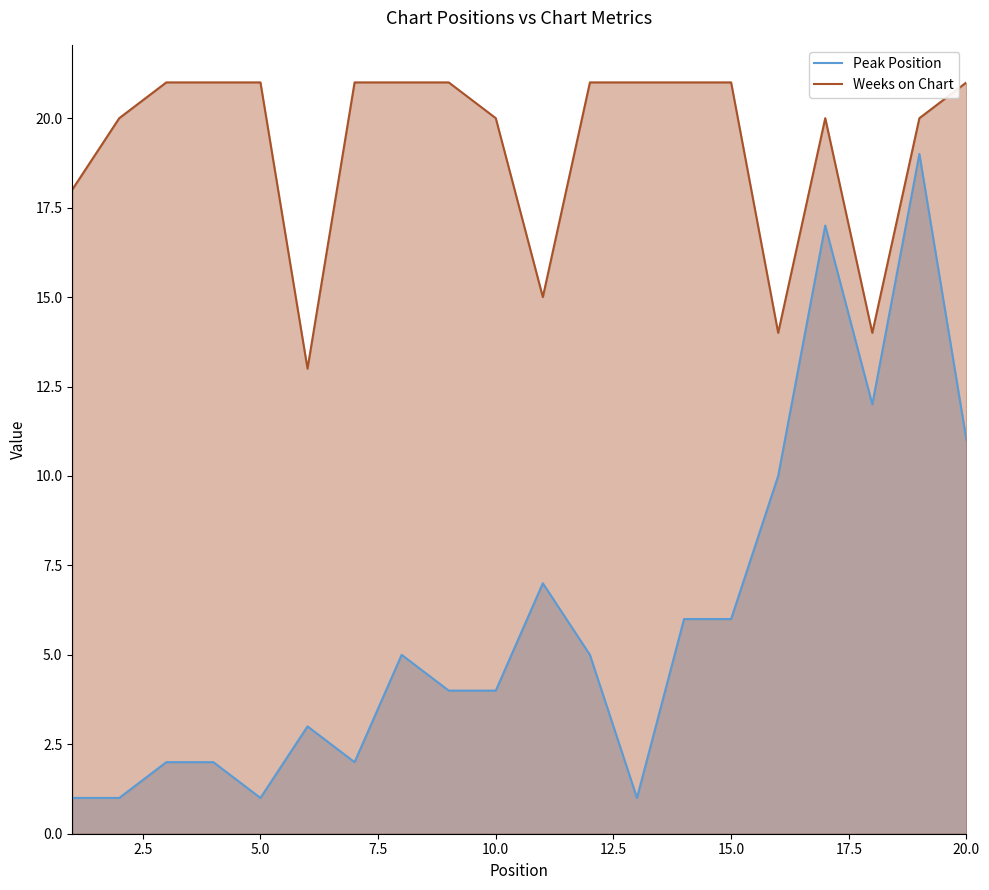

List the series in order of their overall mean, highest first.

Weeks on Chart, Peak Position